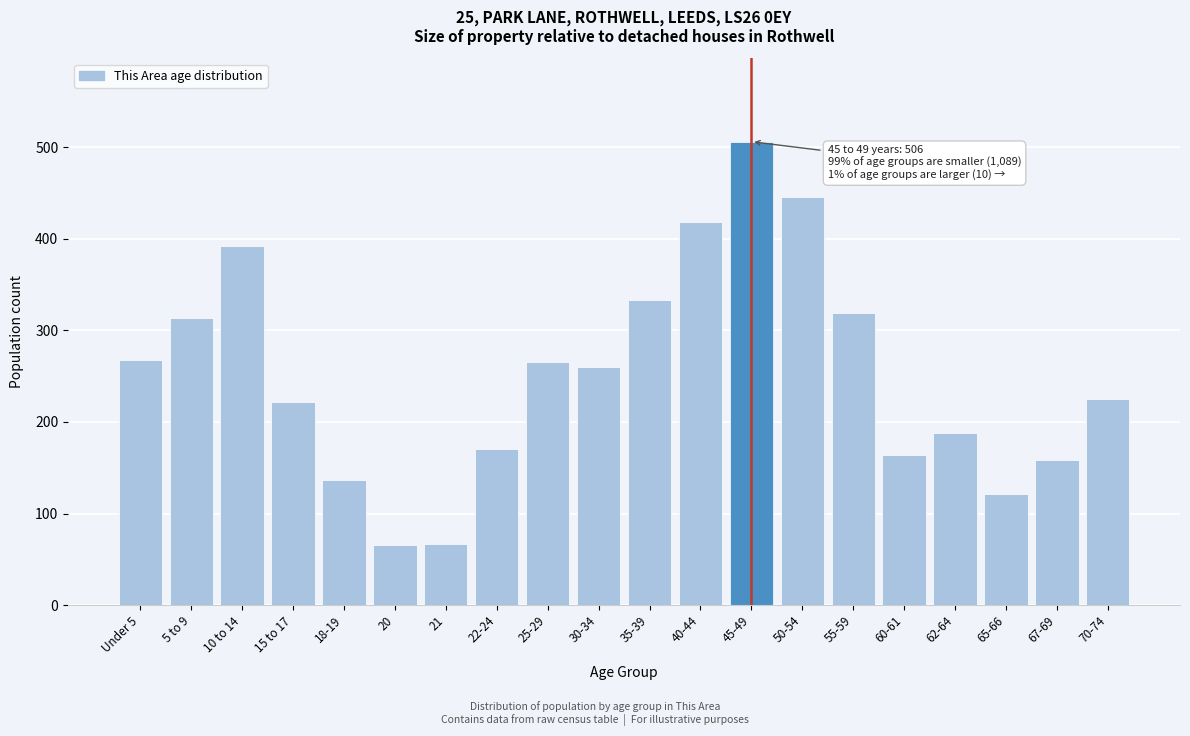

Between Under 5 and 35-39, which is larger?

35-39